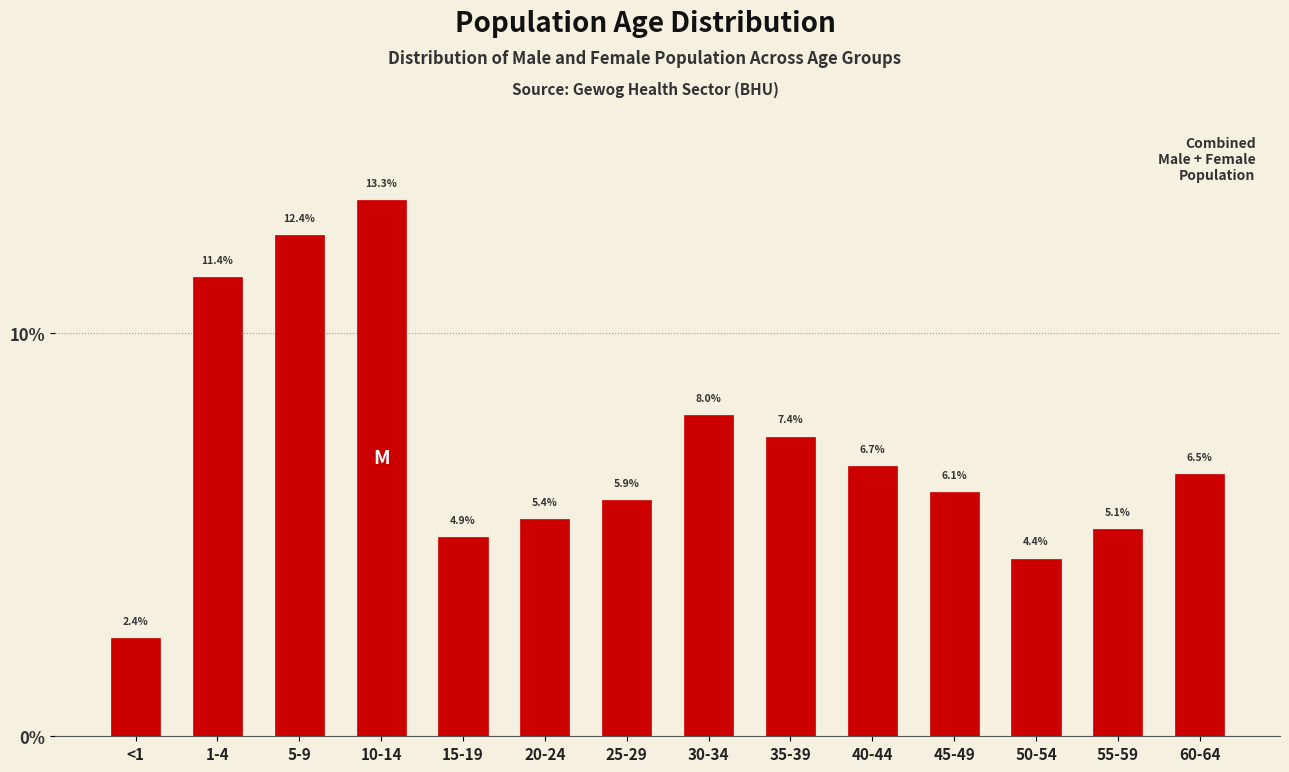

Reading right to left, extract all data points from this chart.

60-64=6.5	55-59=5.1	50-54=4.4	45-49=6.1	40-44=6.7	35-39=7.4	30-34=8.0	25-29=5.9	20-24=5.4	15-19=4.9	10-14=13.3	5-9=12.4	1-4=11.4	<1=2.4